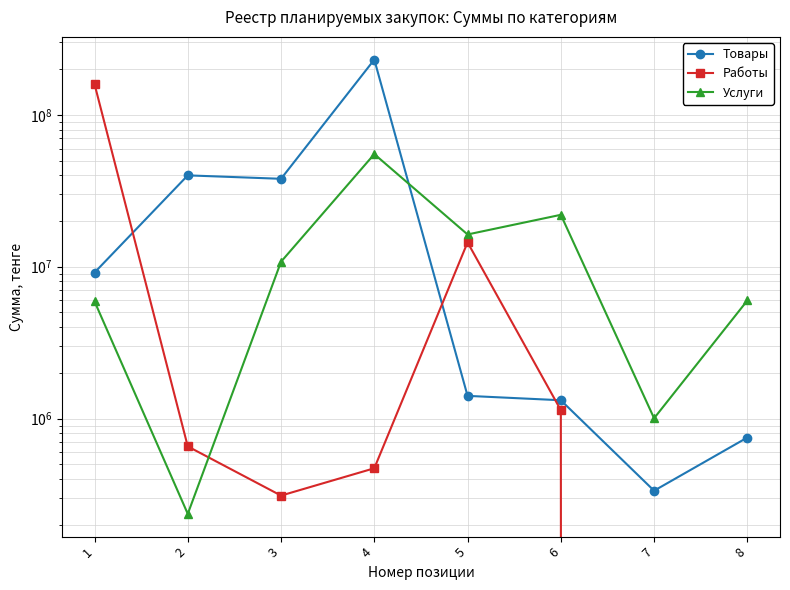

What is the value of the Услуги point at the 8th from the left?

5990586.0